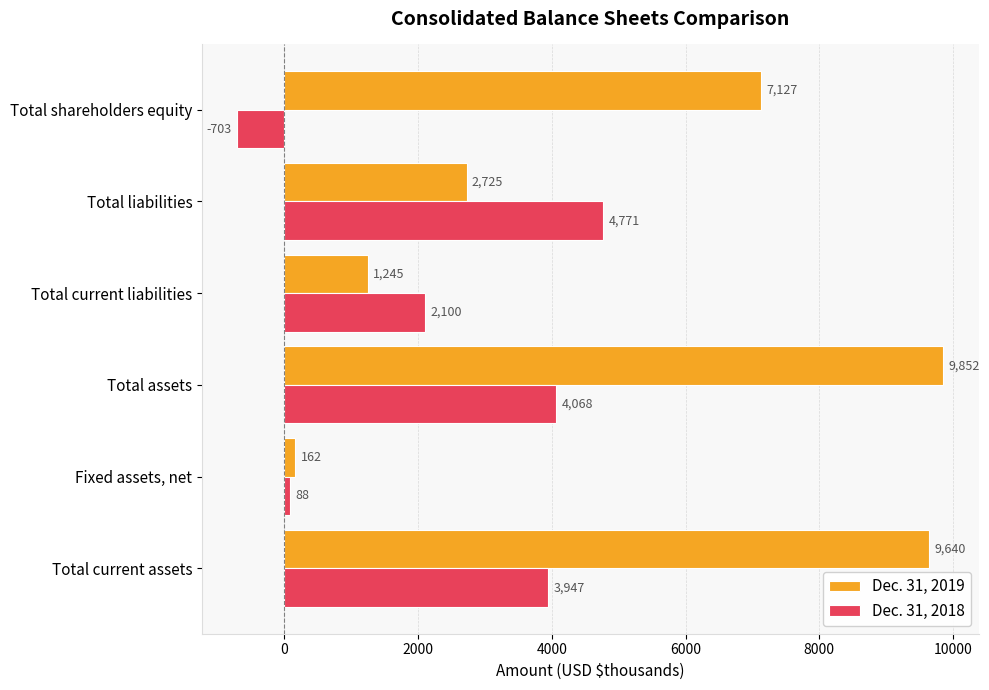

Which category has the highest value across all series?

Total assets